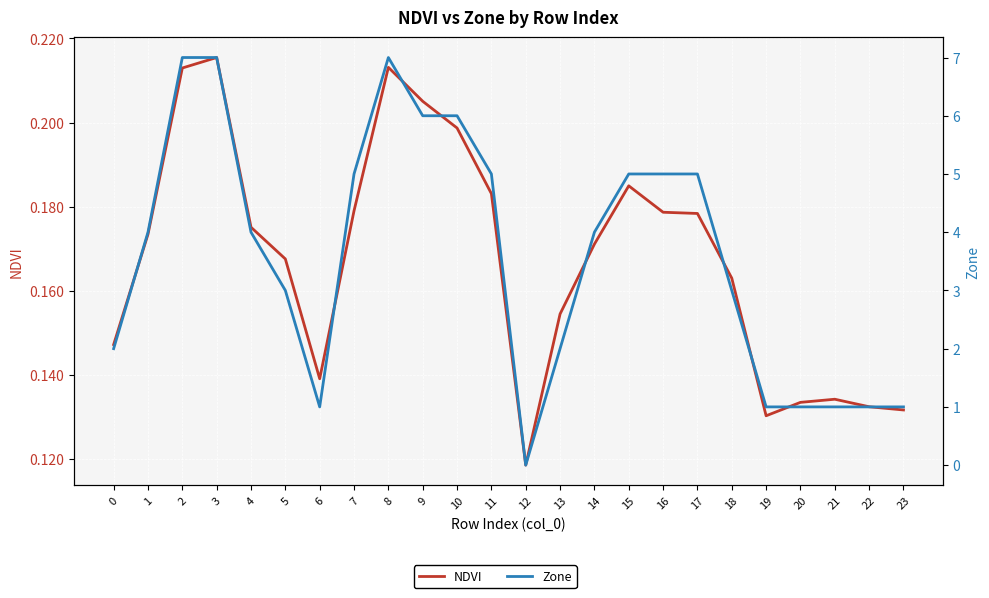

Between 8 and 18, which series saw the biggest shift?

Zone